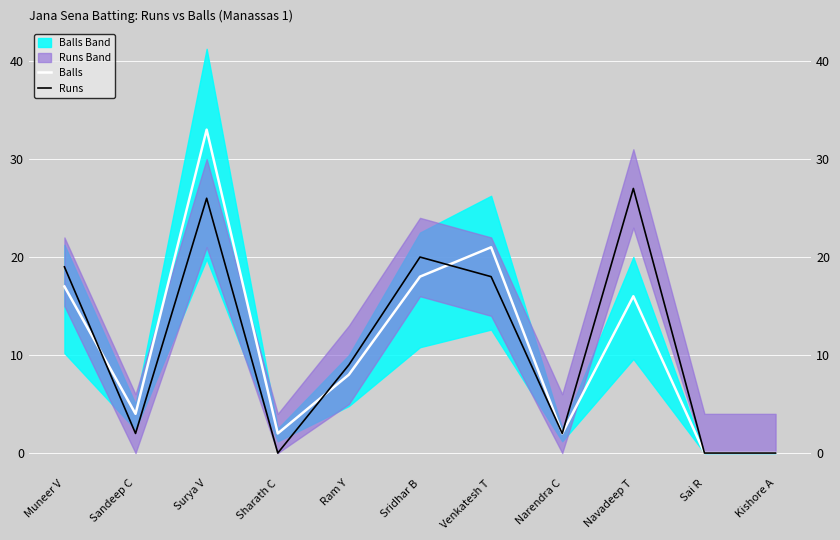

How many interior local valleys does the Balls series have?

3